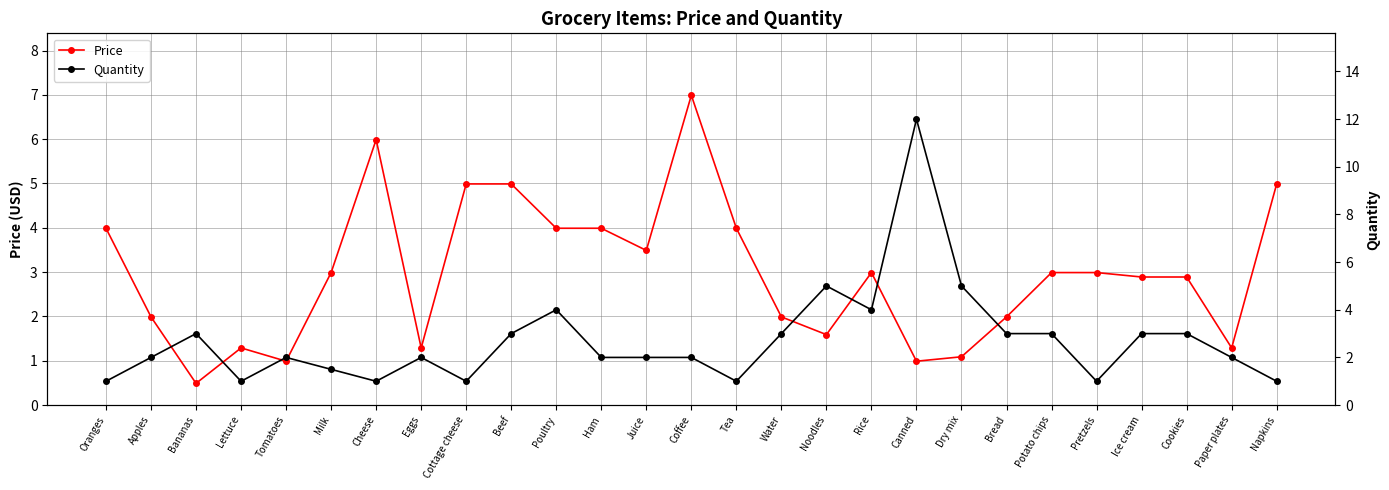

What is the total value across all series at Milk?

4.5